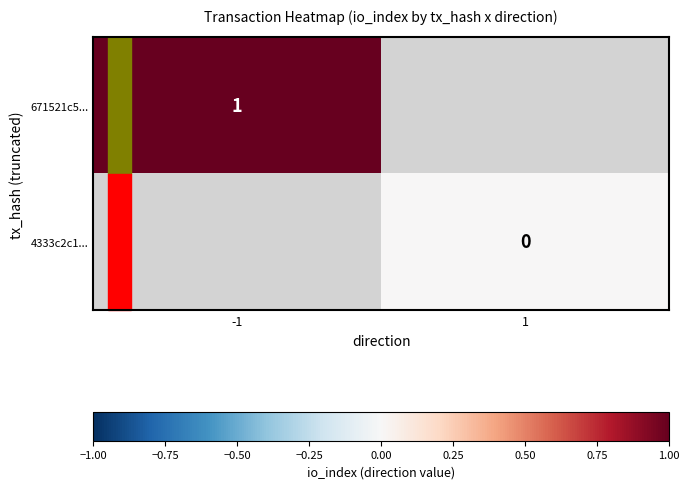

At which category does the chart reach its peak across all series?

-1